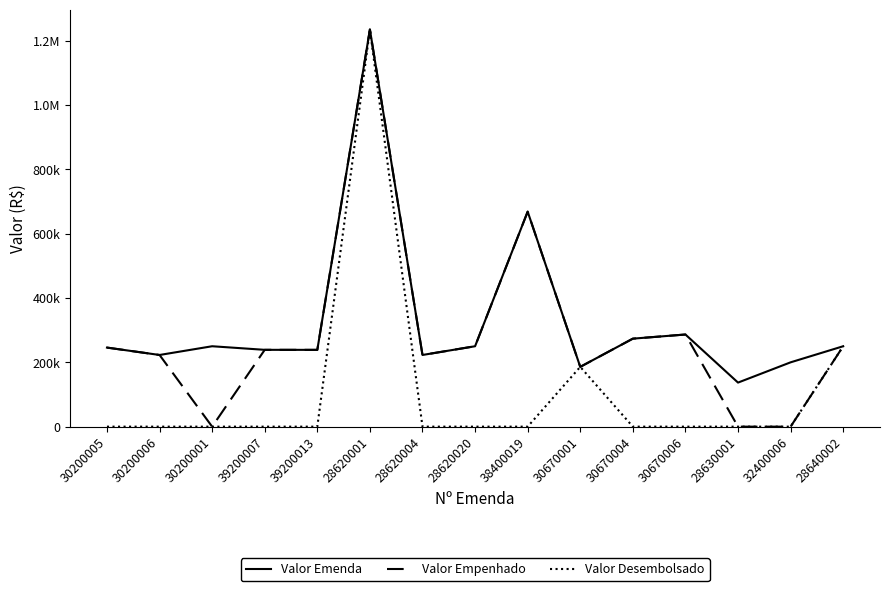

Rank the series by their average value, from highest to lowest.

Valor Emenda, Valor Empenhado, Valor Desembolsado